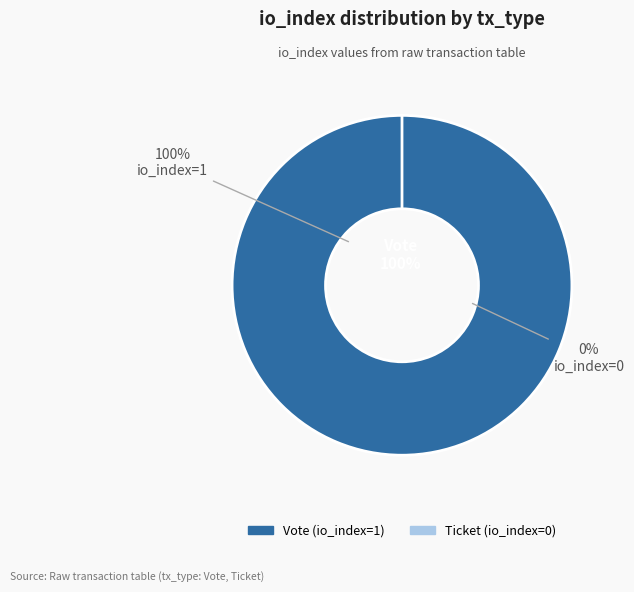

To the nearest percent, what portion does Vote (tx_type) represent?

100%